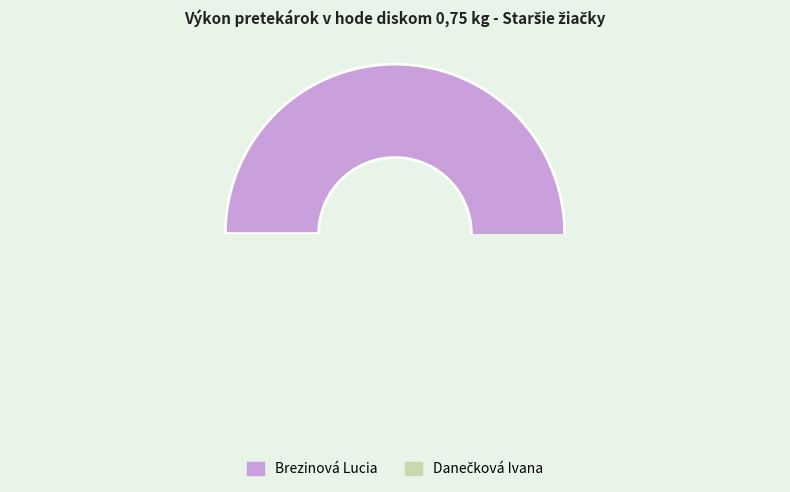

Which category has the smallest portion of the pie?

Danečková Ivana